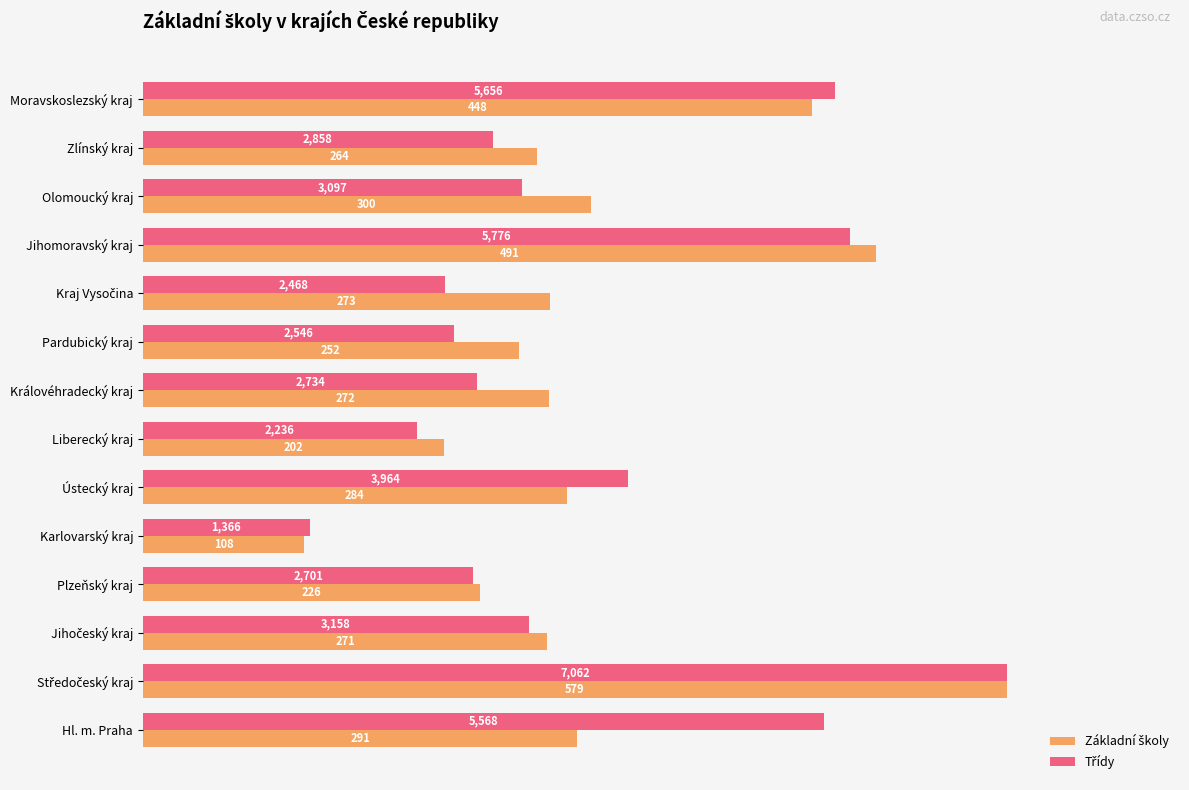

What is the lowest value of the Třídy series?

19.3